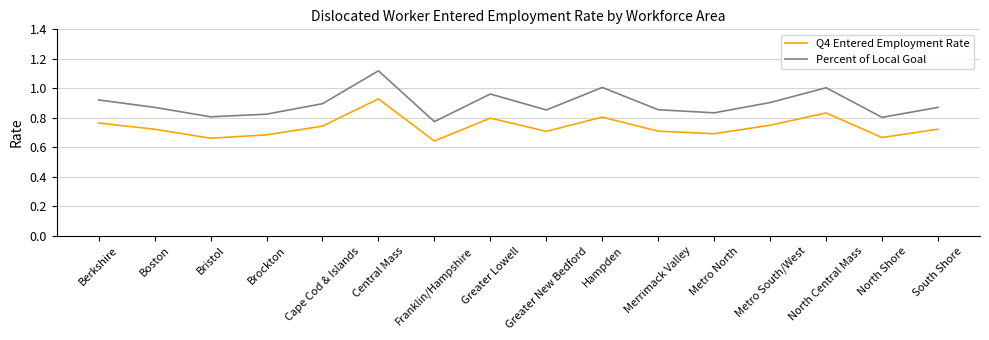

What position from the left is Berkshire?

1